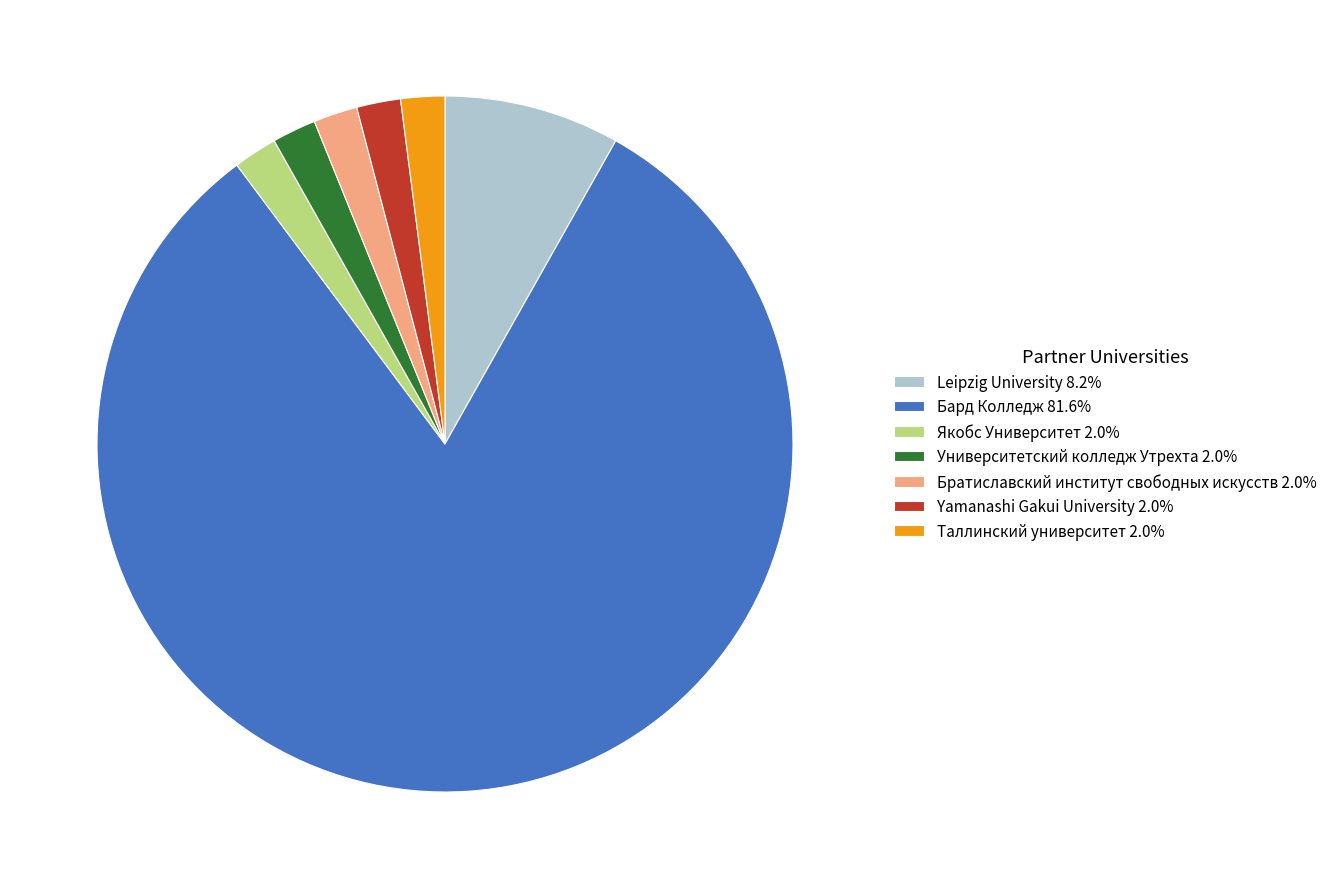

True or false: Бард Колледж accounts for 71% of the total.

False